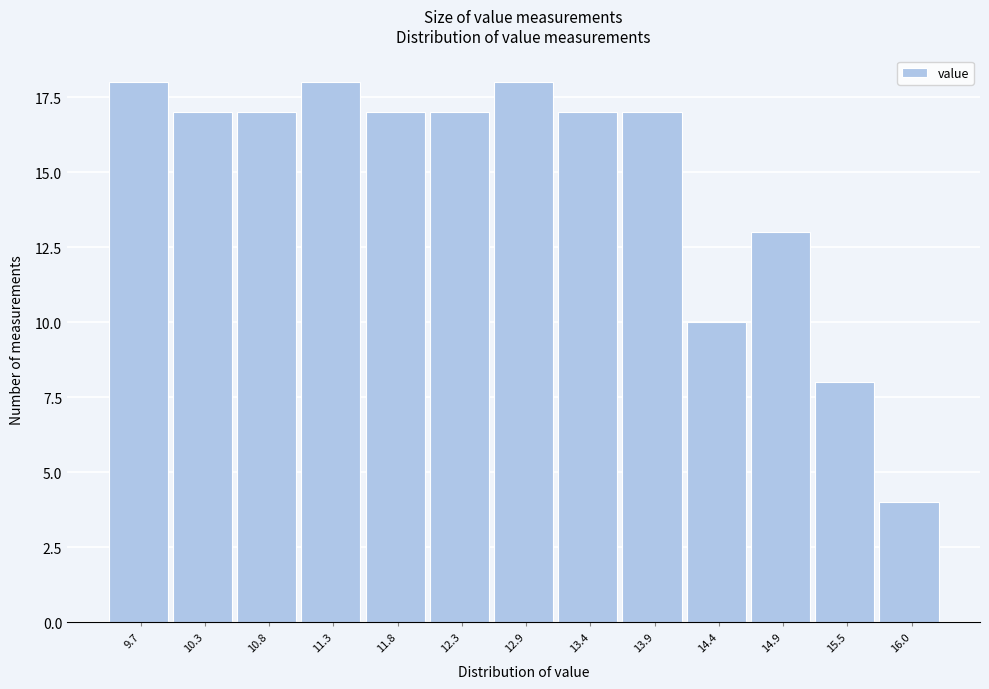

Reading right to left, list all the values displayed in this chart.

16.0=4	15.5=8	14.9=13	14.4=10	13.9=17	13.4=17	12.9=18	12.3=17	11.8=17	11.3=18	10.8=17	10.3=17	9.7=18